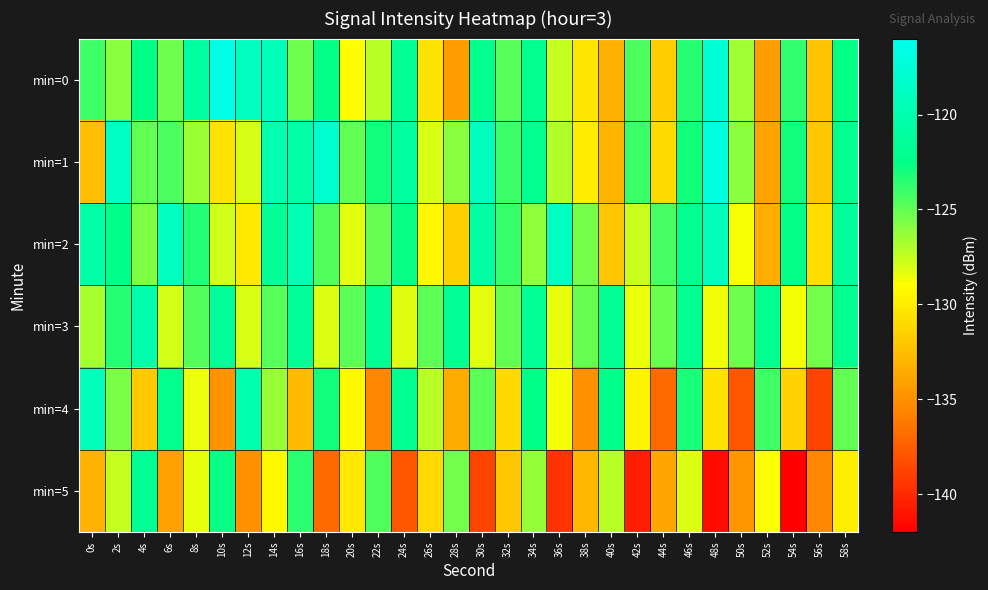

What is the minimum value shown in the chart?

-142.3